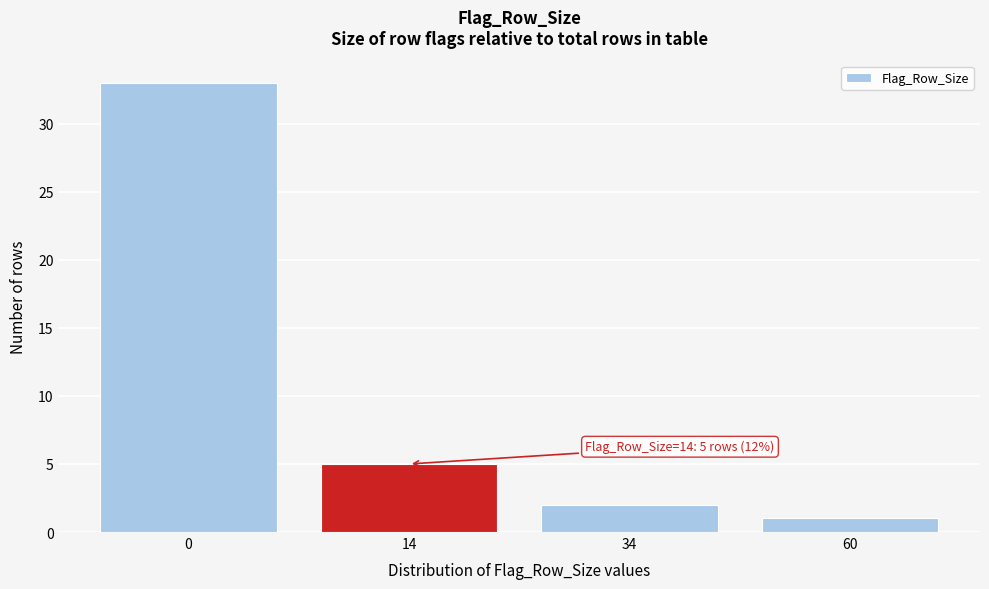

Reading right to left, extract all data points from this chart.

1	2	5	33